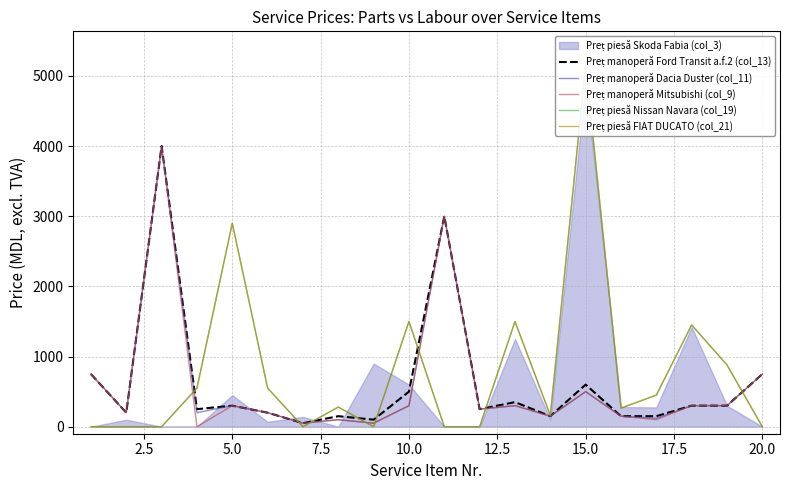

What is the difference between the second highest and second lowest values in the Preț manoperă Ford Transit a.f.2 (col_13) series?

2900